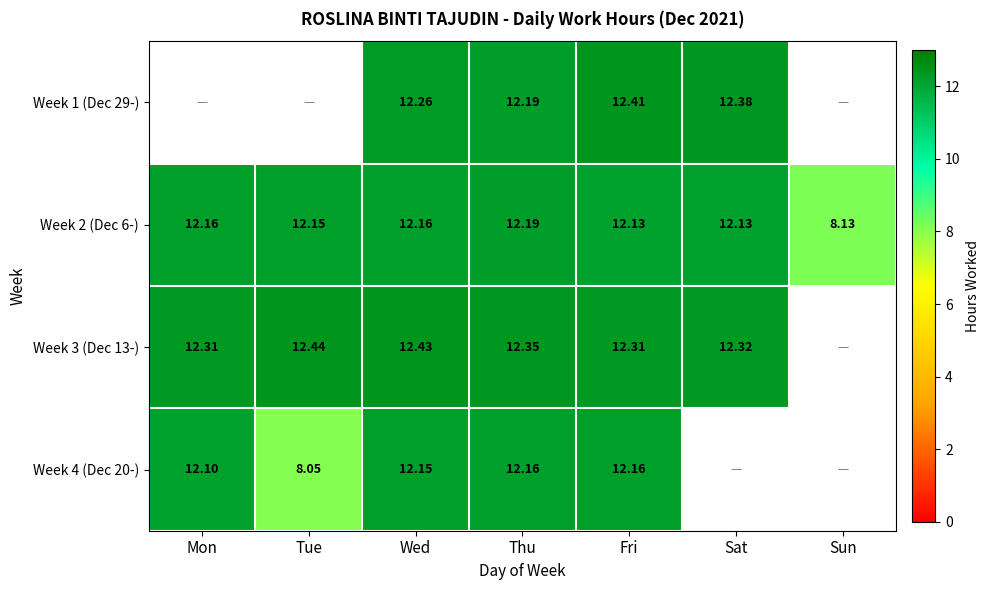

Where is Week 2 (Dec 6-) nearest to the value 10?

Sun